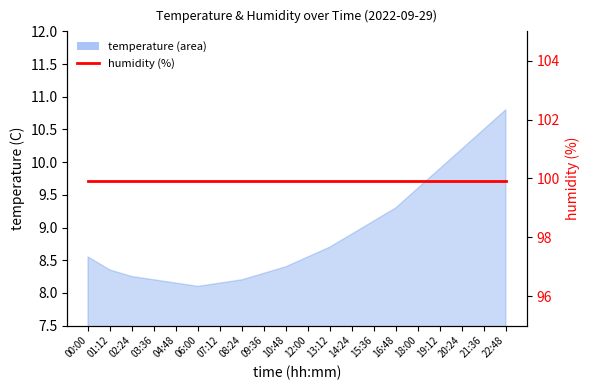

The humidity (%) series shows 171.6 at 22:48. True or false?

False